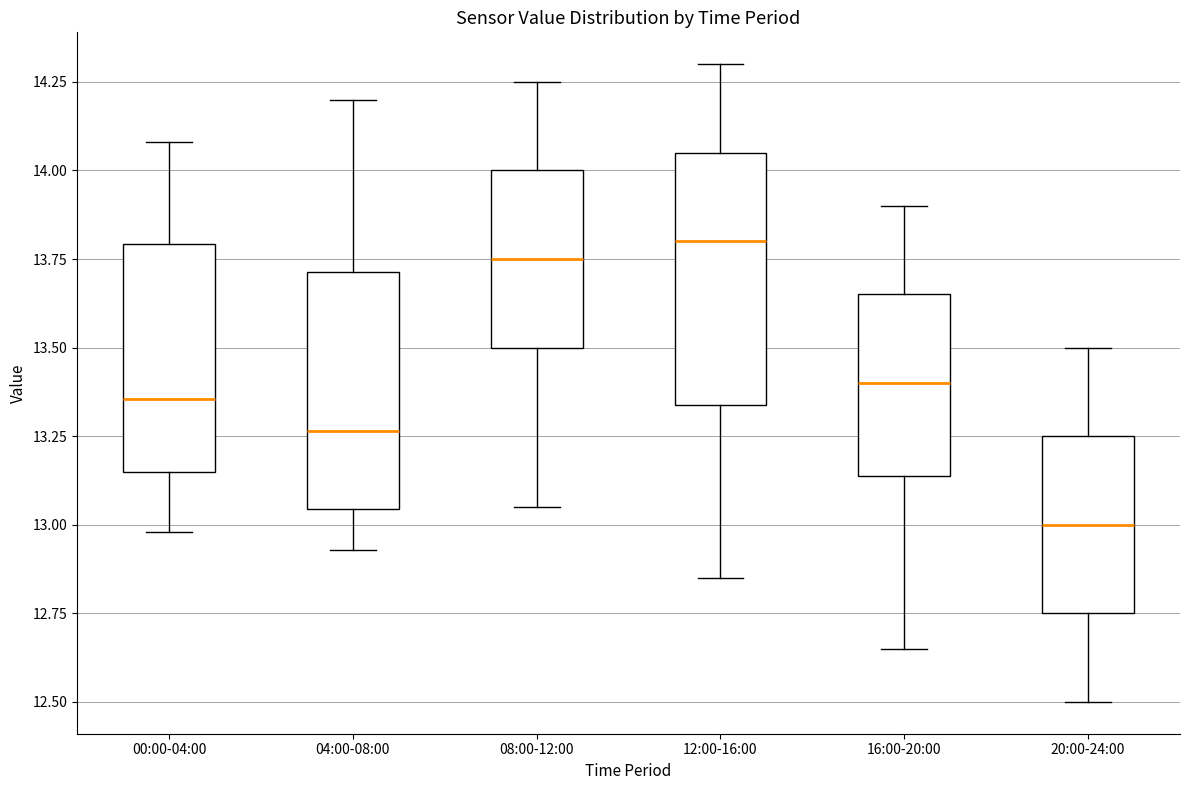

Where does the lower whisker of the box for 08:00-12:00 end on the y-axis? The values are not printed on the chart, so give them approximately, as read against the axis.

13.05